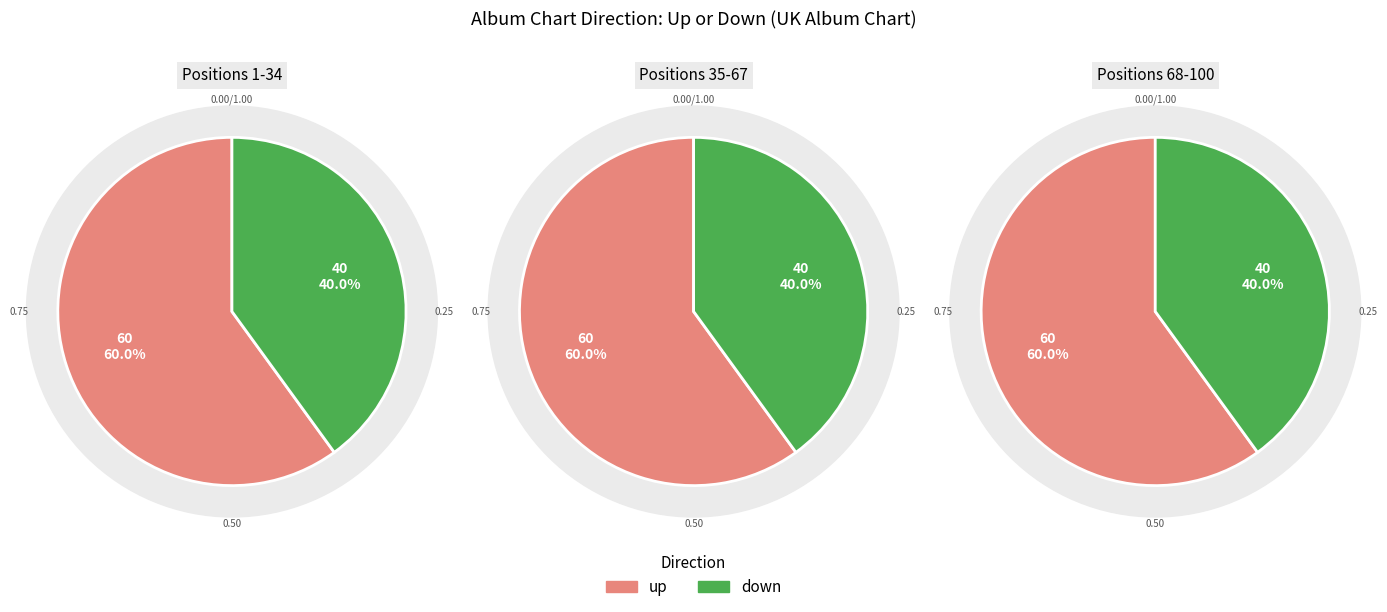

Rank the categories by value from lowest to highest.

down, up